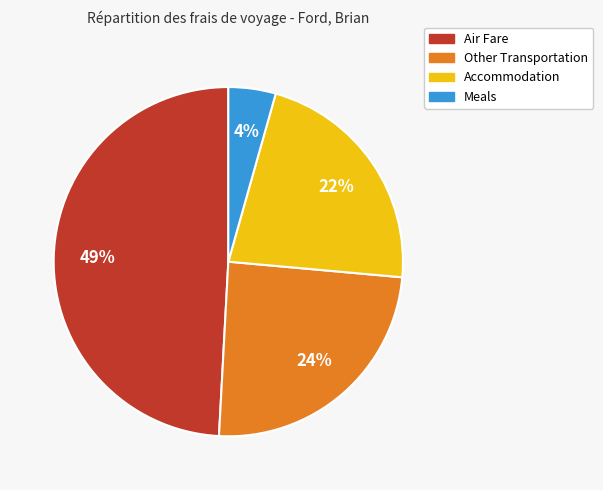

How many slices are in this pie chart?

4